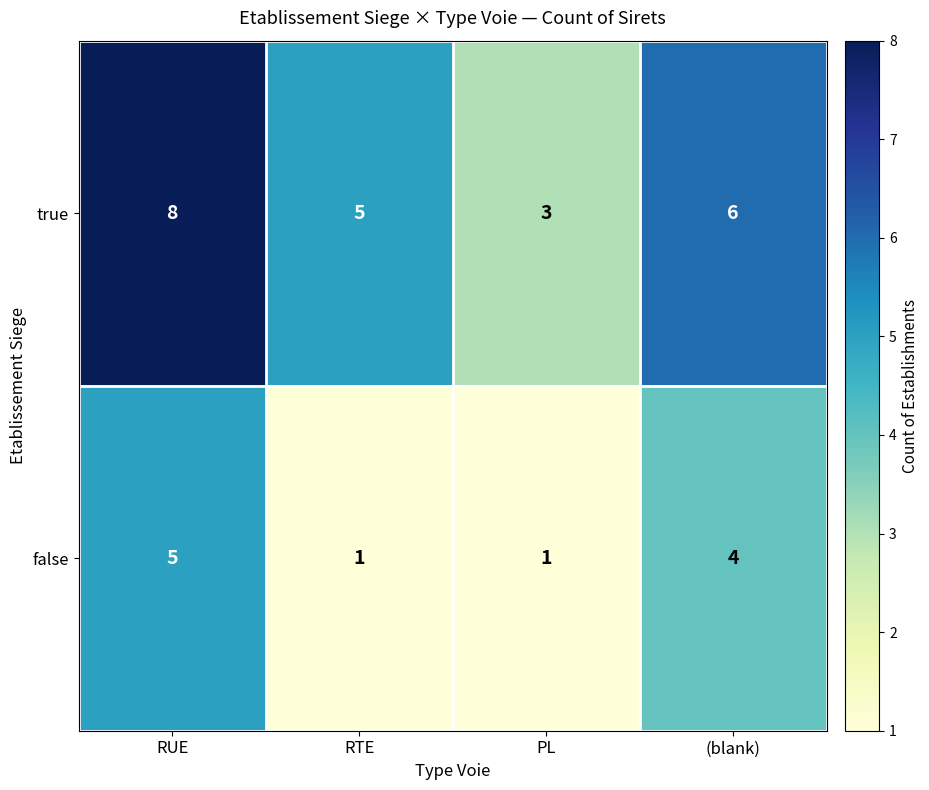

Is the value of false at RTE greater than the value of true at RUE?

No